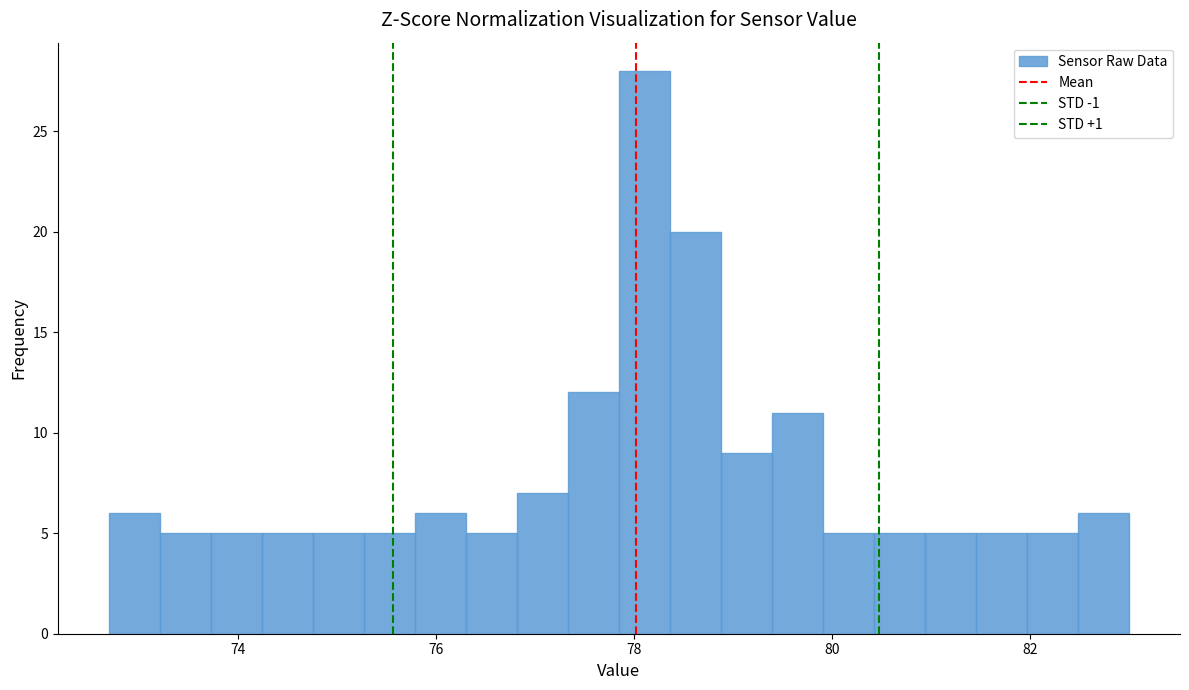

Around what value on the x-axis is the tallest bar? Give the approximate position of its centre, as read against the axis.

78.2